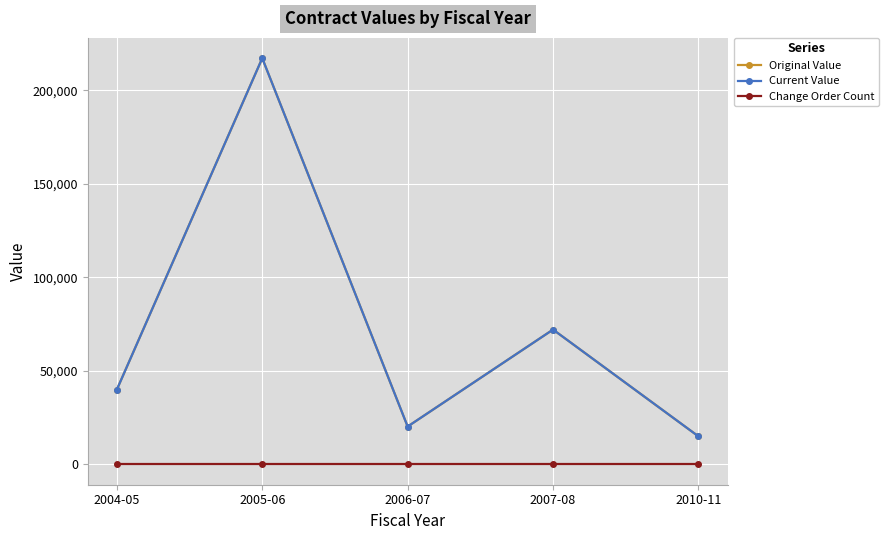

What are all the series names shown in the legend?

Original Value, Current Value, Change Order Count